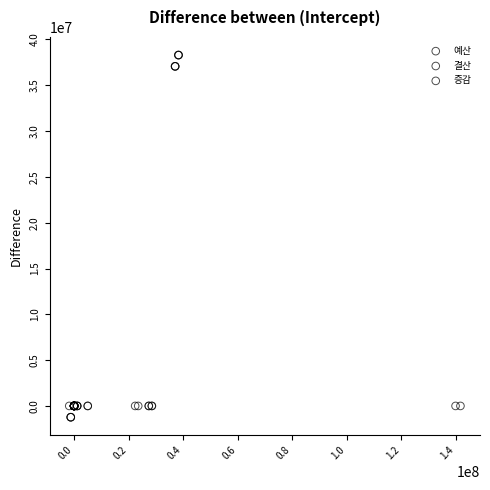

Which series has the widest spread of Y values?

예산